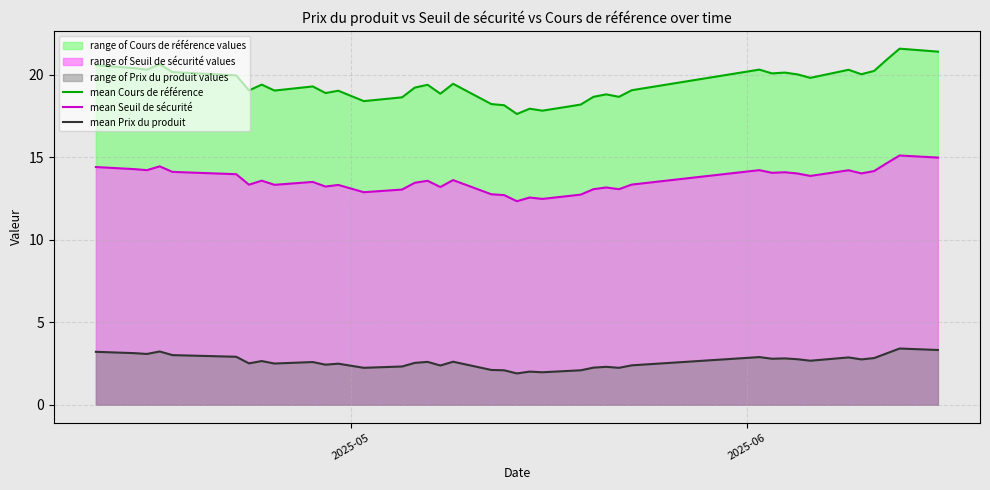

Which series has the widest spread of values?

mean Cours de référence